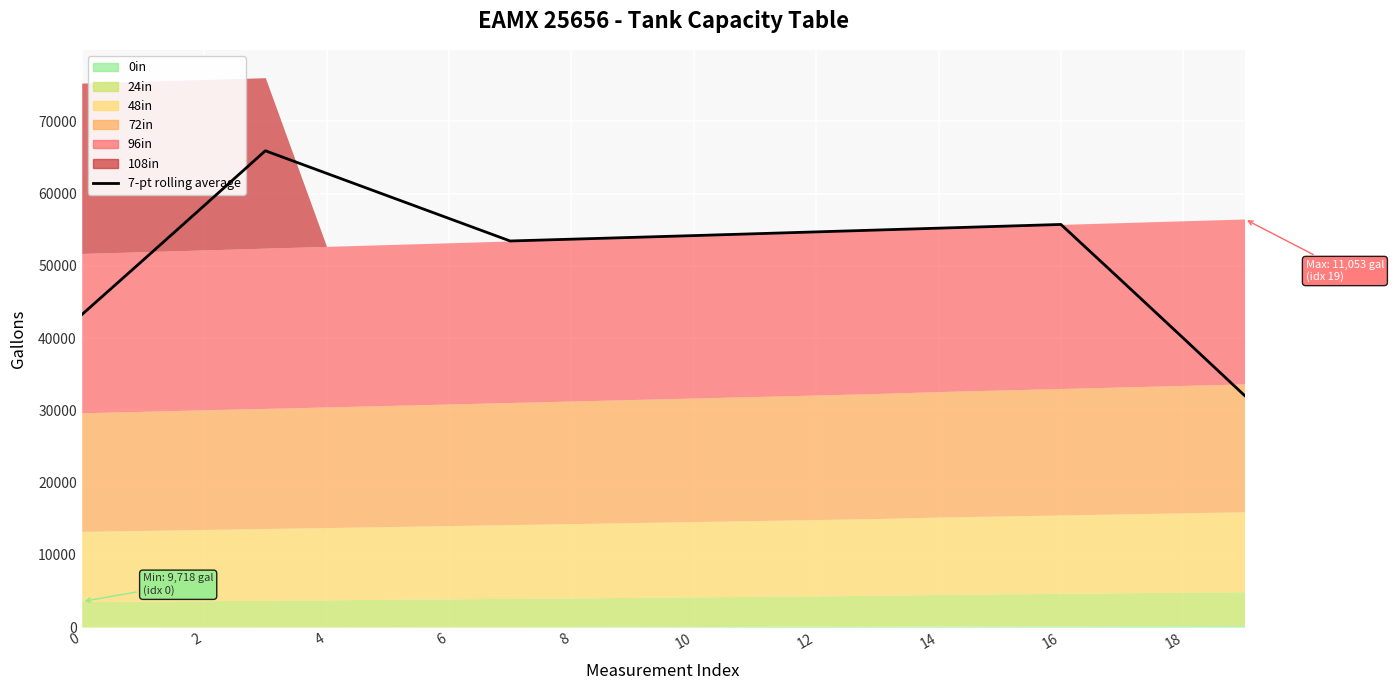

What is the maximum value shown in the chart?

65928.1